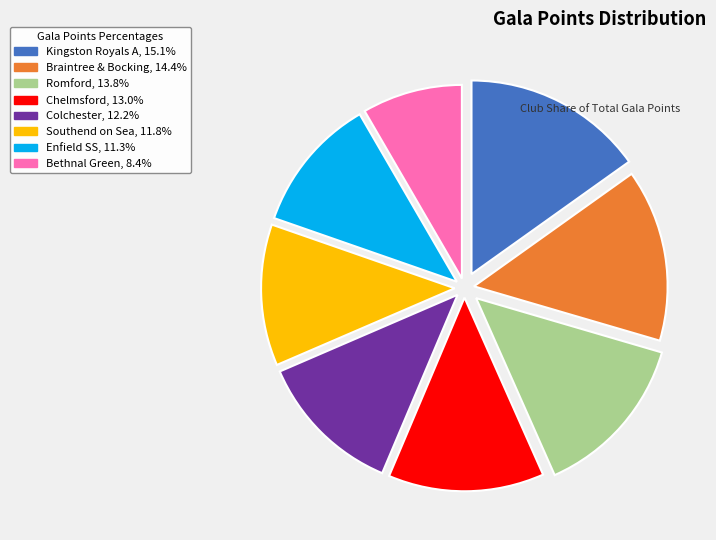

How many slices are in this pie chart?

8